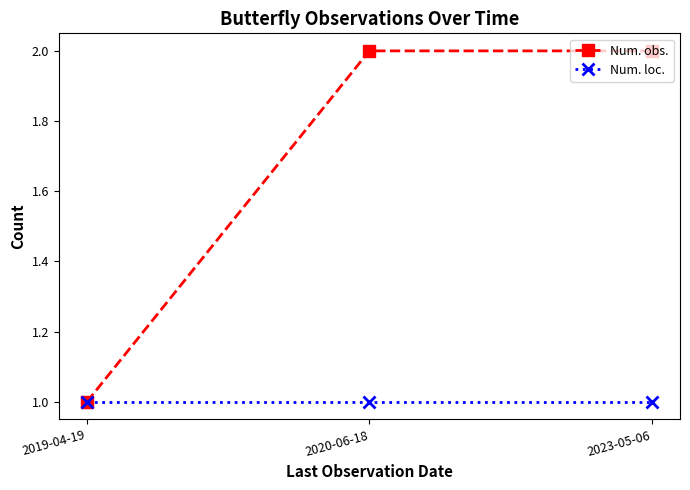

List the series in order of their peak value, highest first.

Num. obs., Num. loc.